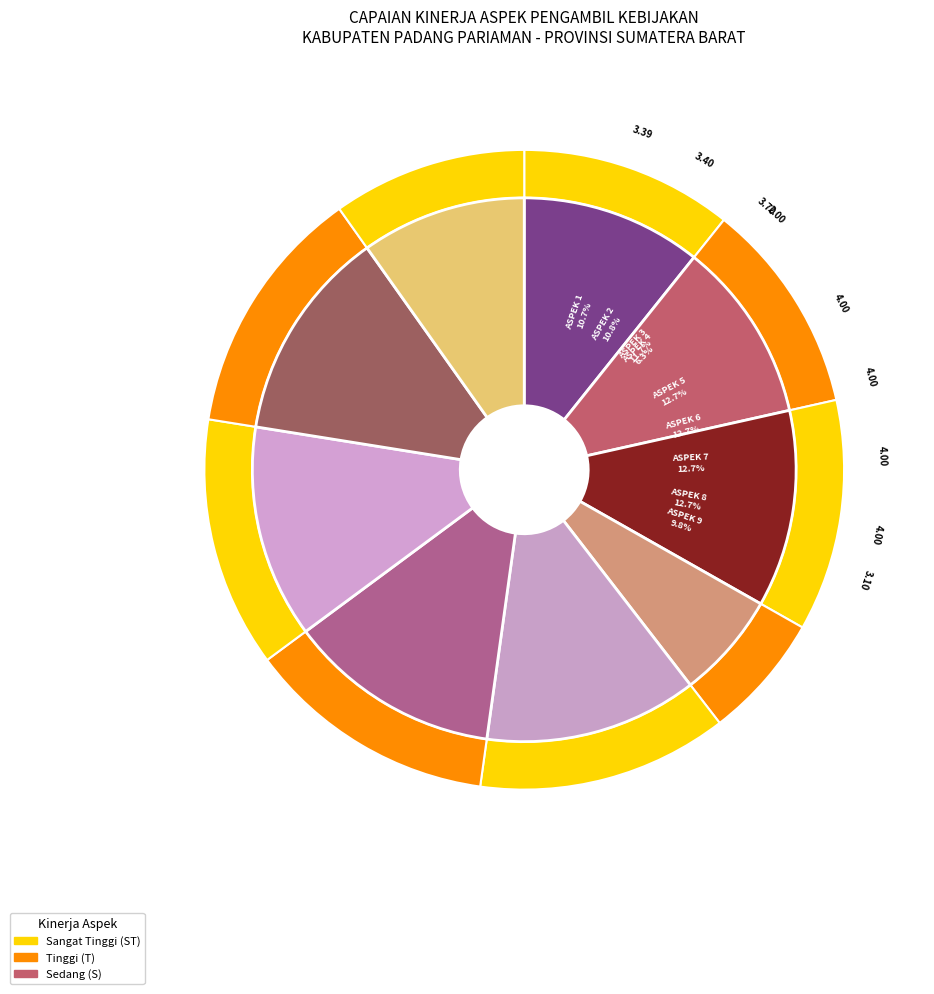

True or false: EFEKTIVITAS PROSES KEPUTUSAN DPRD accounts for 25% of the total.

False